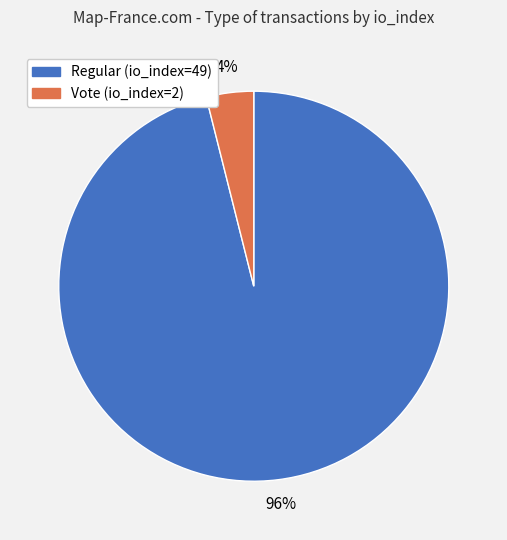

Combined, do Vote (io_index=2) and Regular (io_index=49) account for over 50%?

Yes